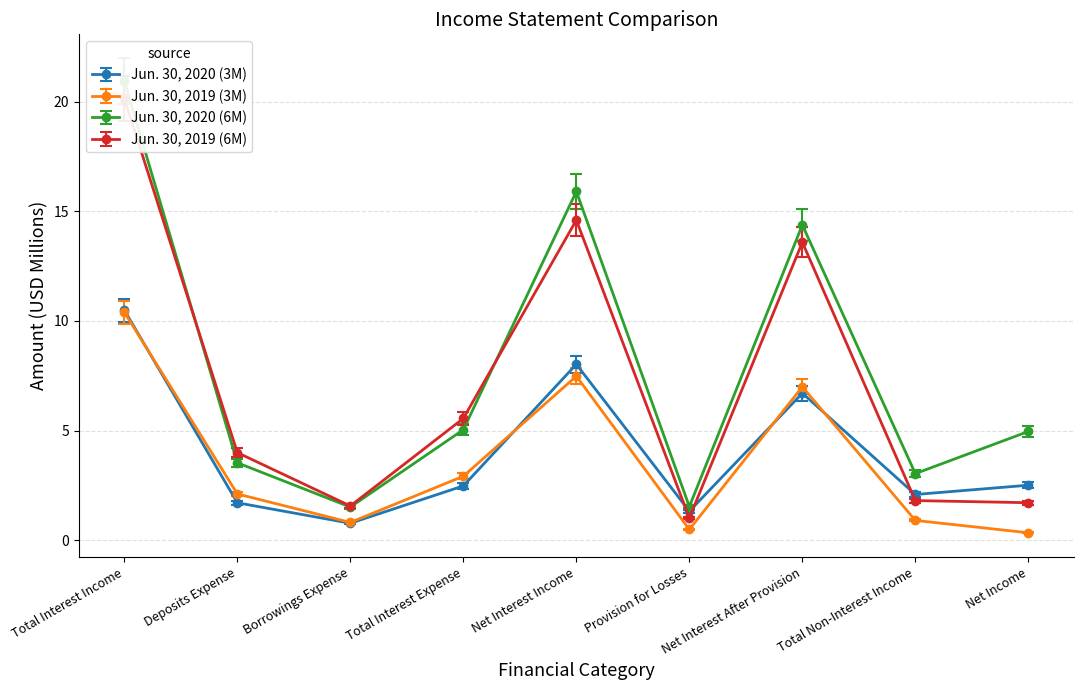

Where is the first local maximum for Jun. 30, 2019 (6M)?

Net Interest Income